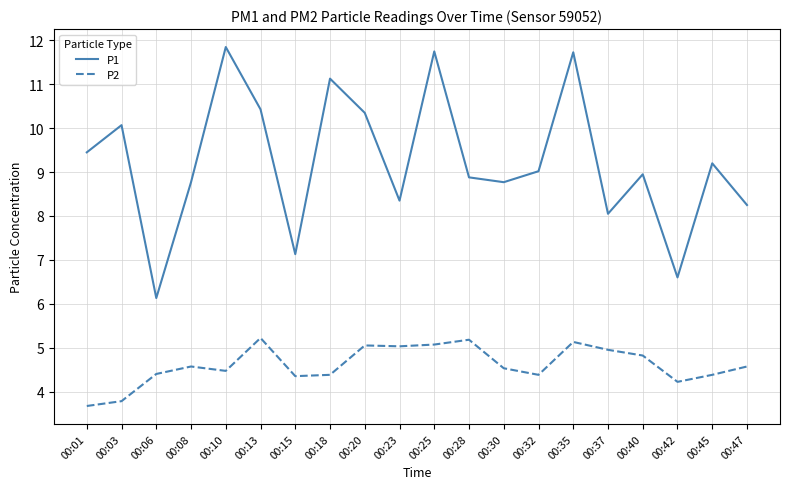

List the series in order of their overall mean, highest first.

P1, P2